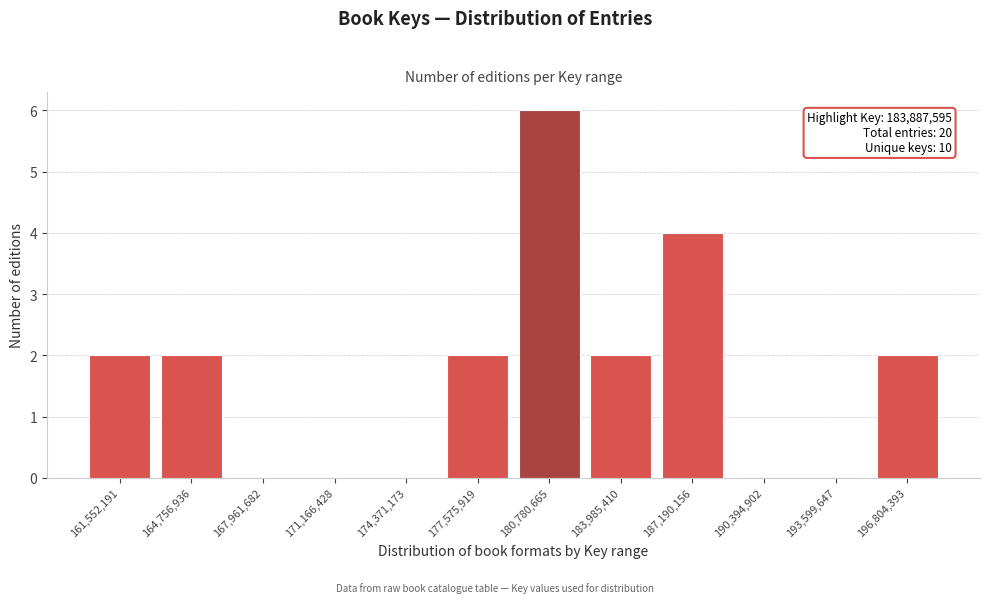

Reading left to right, transcribe all the data shown in this chart.

161,552,191=2	164,756,936=2	167,961,682=0	171,166,428=0	174,371,173=0	177,575,919=2	180,780,665=6	183,985,410=2	187,190,156=4	190,394,902=0	193,599,647=0	196,804,393=2